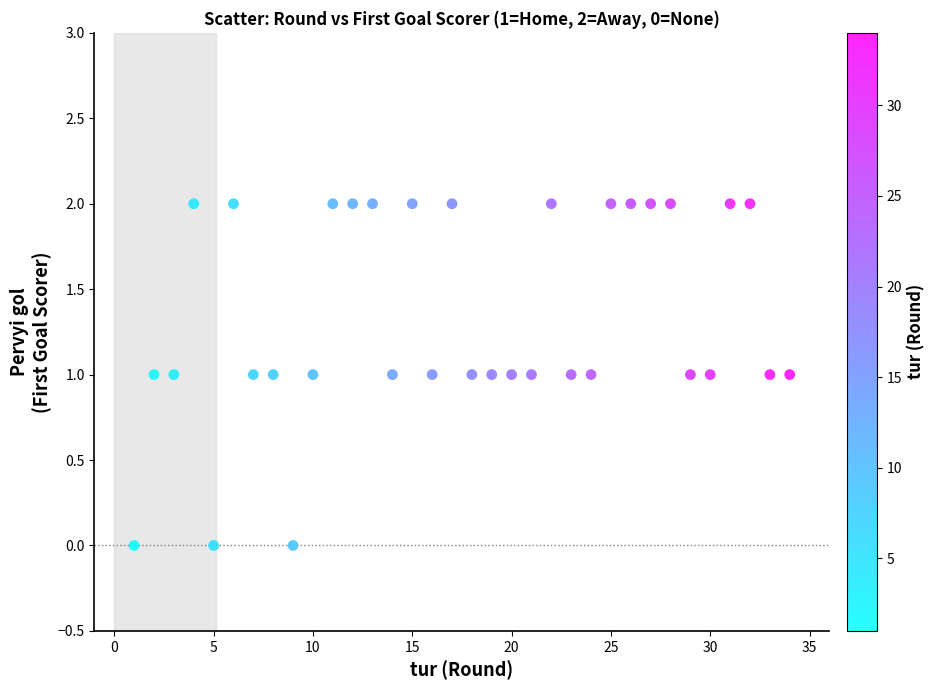

What is the range of X values (max minus min)?

33